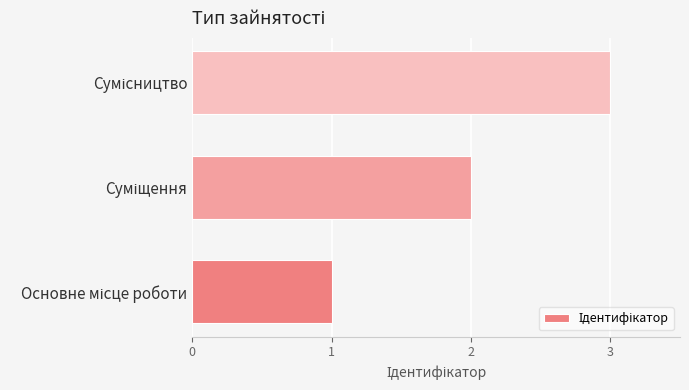

What is the sum of all values?

6